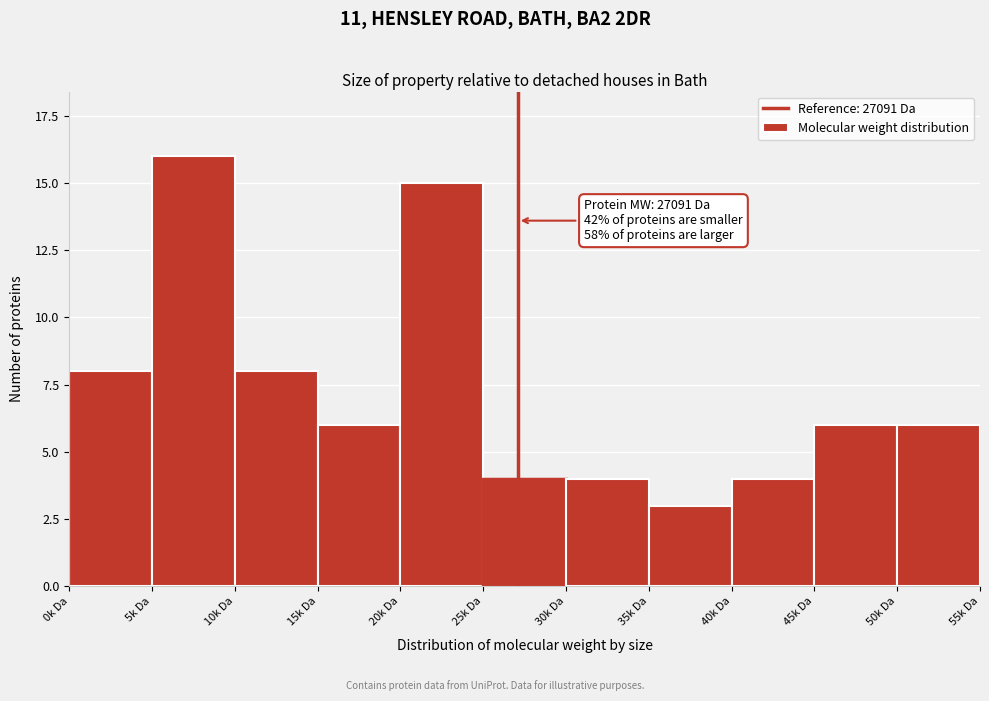

Reading left to right, list all the values displayed in this chart.

8	16	8	6	15	4	4	3	4	6	6